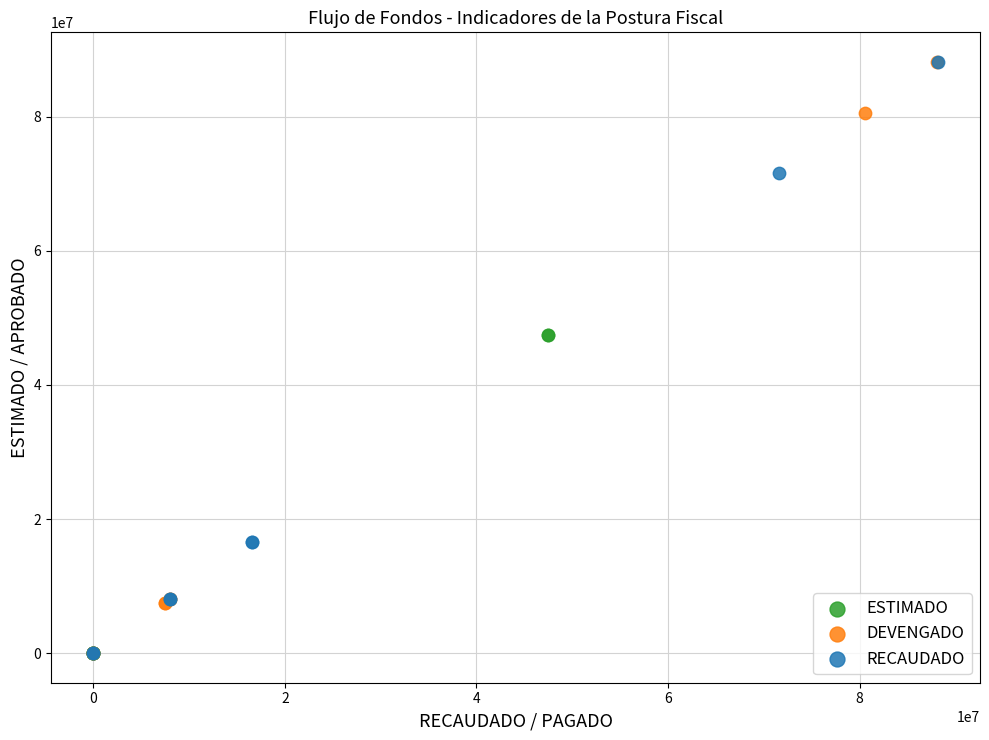

Which series has the widest spread of Y values?

RECAUDADO